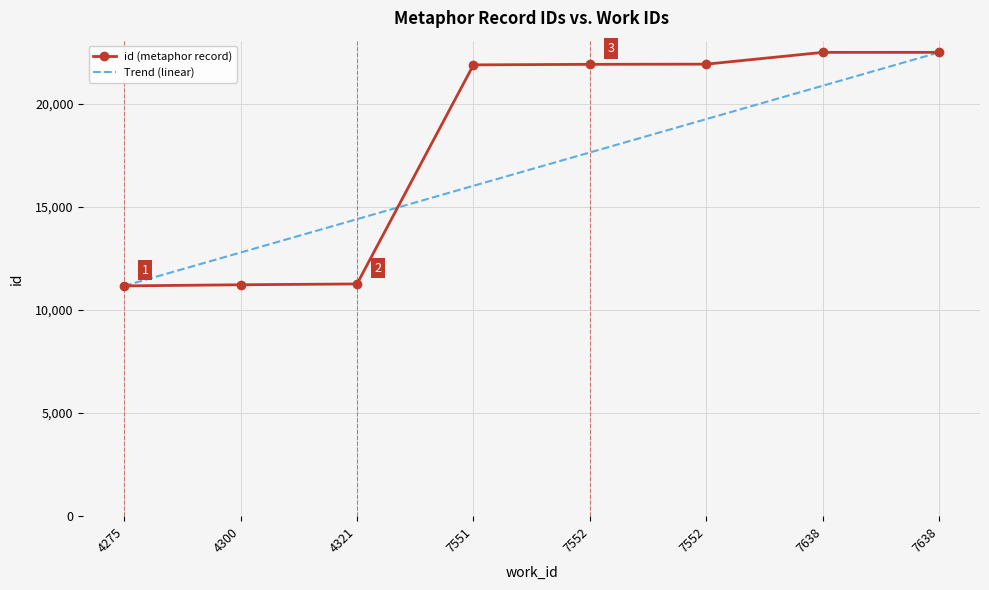

What is the average value of the id (metaphor record) series?

18055